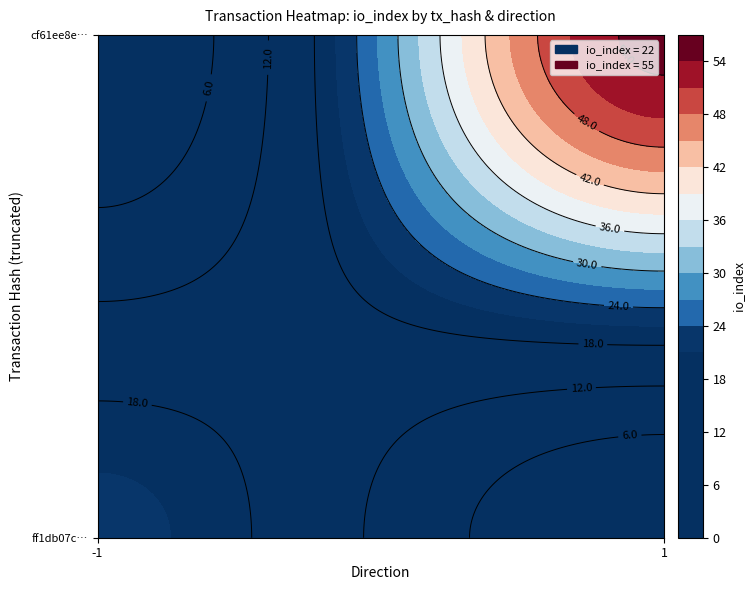

Rank the series by their maximum value, from highest to lowest.

cf61ee8e3ae10b95378224c0e0e50e90dc64d3e, ff1db07c5416e51e1011f213e44b065d2b8445d